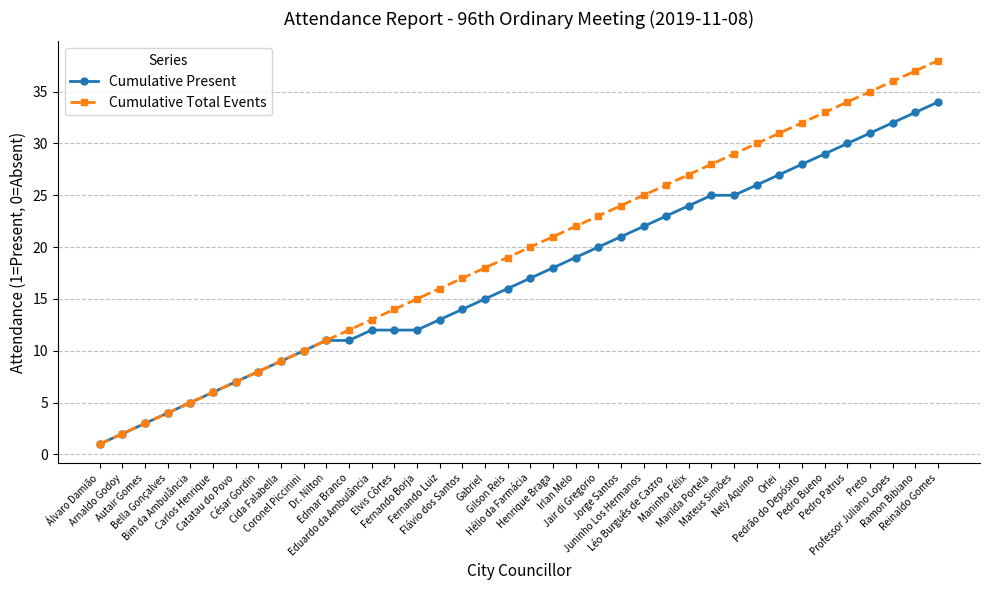

Which series has the widest spread of values?

Cumulative Total Events